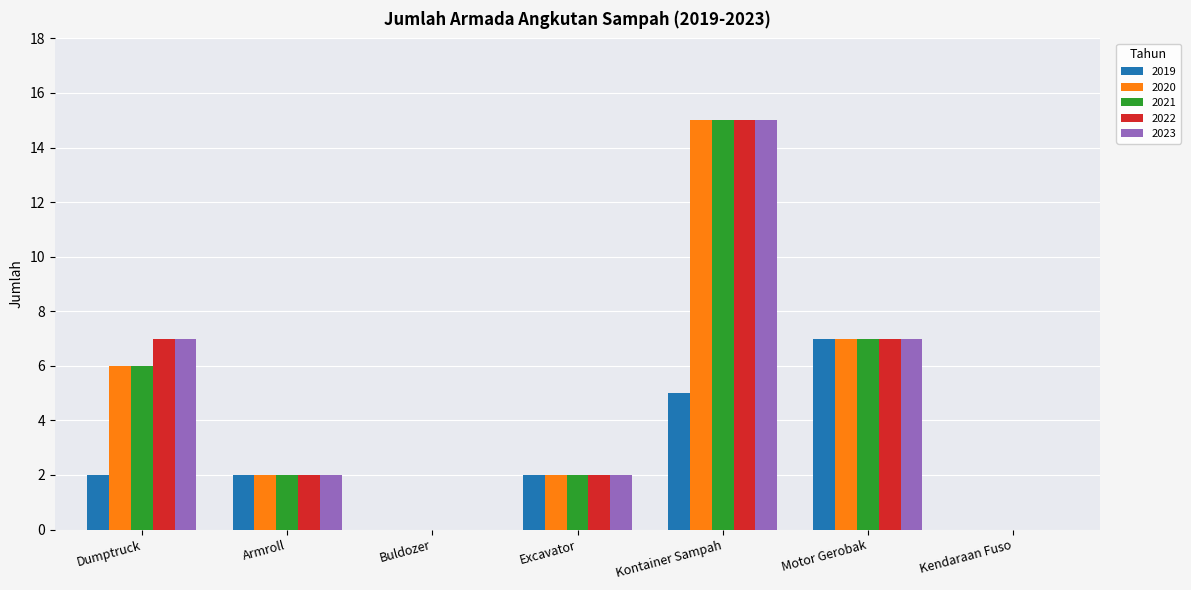

The 2023 series shows 4 at Motor Gerobak. True or false?

False